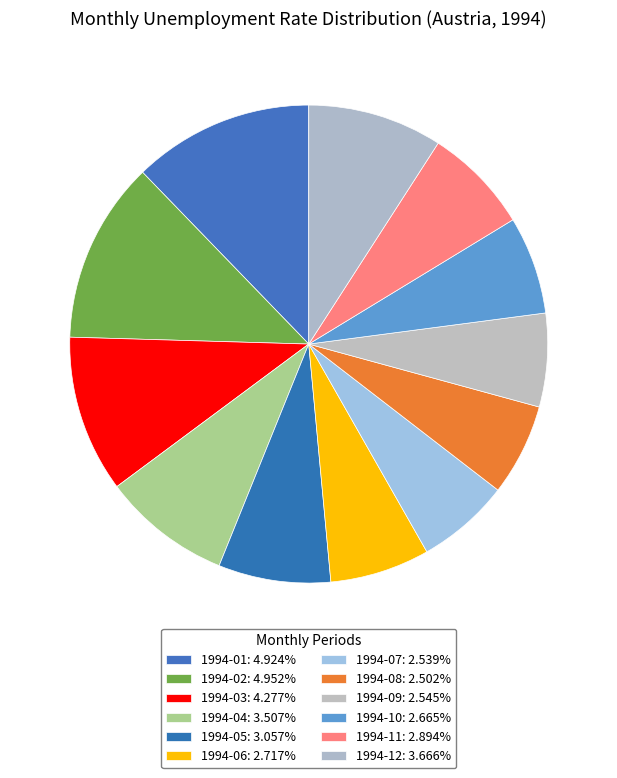

How many slices are in this pie chart?

12